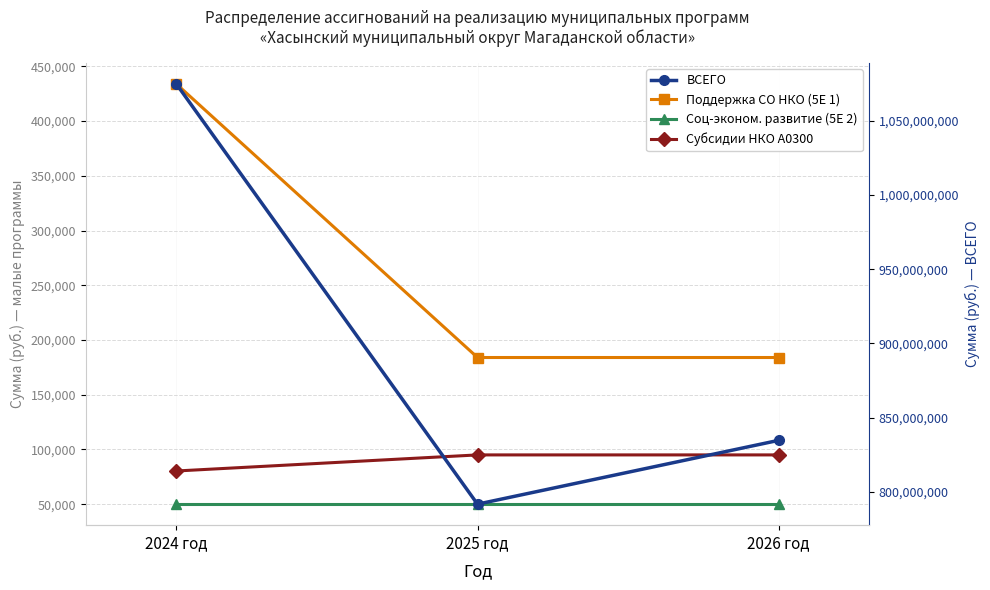

What is the label of the 2nd point from the right?

2025 год